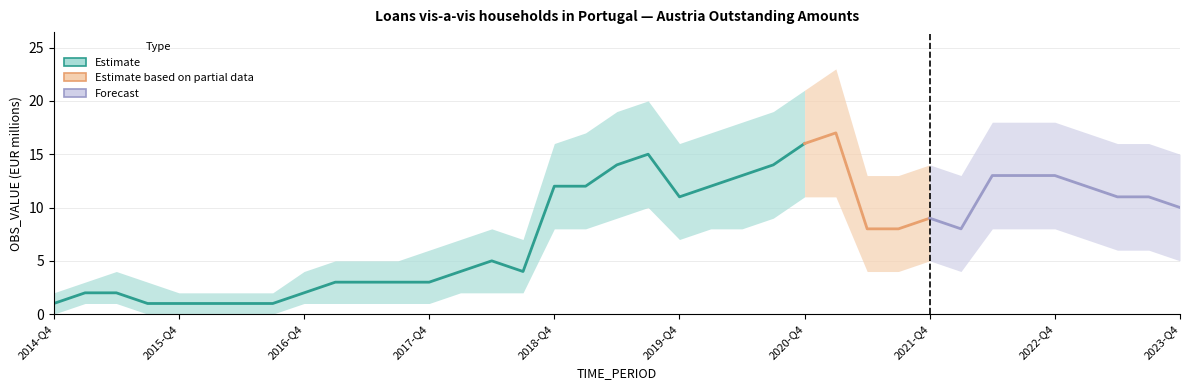

Reading right to left, extract all data points from this chart.

OBS_VALUE: 2023-Q4=10	2023-Q3=11	2023-Q2=11	2023-Q1=12	2022-Q4=13	2022-Q3=13	2022-Q2=13	2022-Q1=8	2021-Q4=9	2021-Q3=8	2021-Q2=8	2021-Q1=17	2020-Q4=16	2020-Q3=14	2020-Q2=13	2020-Q1=12	2019-Q4=11	2019-Q3=15	2019-Q2=14	2019-Q1=12	2018-Q4=12	2018-Q3=4	2018-Q2=5	2018-Q1=4	2017-Q4=3	2017-Q3=3	2017-Q2=3	2017-Q1=3	2016-Q4=2	2016-Q3=1	2016-Q2=1	2016-Q1=1	2015-Q4=1	2015-Q3=1	2015-Q2=2	2015-Q1=2	2014-Q4=1
OBS_VALUE_upper: 2023-Q4=15	2023-Q3=16	2023-Q2=16	2023-Q1=17	2022-Q4=18	2022-Q3=18	2022-Q2=18	2022-Q1=13	2021-Q4=14	2021-Q3=13	2021-Q2=13	2021-Q1=23	2020-Q4=21	2020-Q3=19	2020-Q2=18	2020-Q1=17	2019-Q4=16	2019-Q3=20	2019-Q2=19	2019-Q1=17	2018-Q4=16	2018-Q3=7	2018-Q2=8	2018-Q1=7	2017-Q4=6	2017-Q3=5	2017-Q2=5	2017-Q1=5	2016-Q4=4	2016-Q3=2	2016-Q2=2	2016-Q1=2	2015-Q4=2	2015-Q3=3	2015-Q2=4	2015-Q1=3	2014-Q4=2
OBS_VALUE_lower: 2023-Q4=5	2023-Q3=6	2023-Q2=6	2023-Q1=7	2022-Q4=8	2022-Q3=8	2022-Q2=8	2022-Q1=4	2021-Q4=5	2021-Q3=4	2021-Q2=4	2021-Q1=11	2020-Q4=11	2020-Q3=9	2020-Q2=8	2020-Q1=8	2019-Q4=7	2019-Q3=10	2019-Q2=9	2019-Q1=8	2018-Q4=8	2018-Q3=2	2018-Q2=2	2018-Q1=2	2017-Q4=1	2017-Q3=1	2017-Q2=1	2017-Q1=1	2016-Q4=1	2016-Q3=0	2016-Q2=0	2016-Q1=0	2015-Q4=0	2015-Q3=0	2015-Q2=1	2015-Q1=1	2014-Q4=0